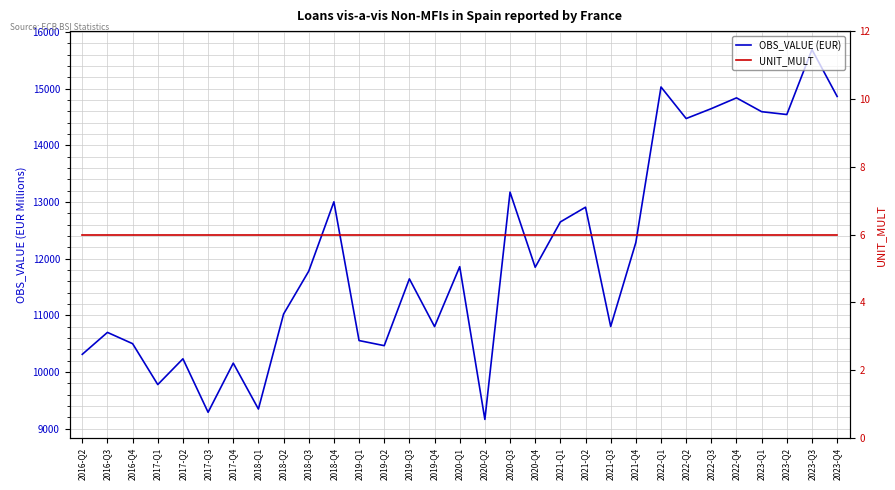

Reading left to right, extract all data points from this chart.

OBS_VALUE (EUR): 10311	10698	10499	9777	10232	9288	10155	9345	11022	11779	13003	10554	10464	11643	10801	11858	9162	13174	11848	12648	12908	10803	12285	15030	14473	14648	14838	14594	14544	15690	14863
UNIT_MULT: 6	6	6	6	6	6	6	6	6	6	6	6	6	6	6	6	6	6	6	6	6	6	6	6	6	6	6	6	6	6	6